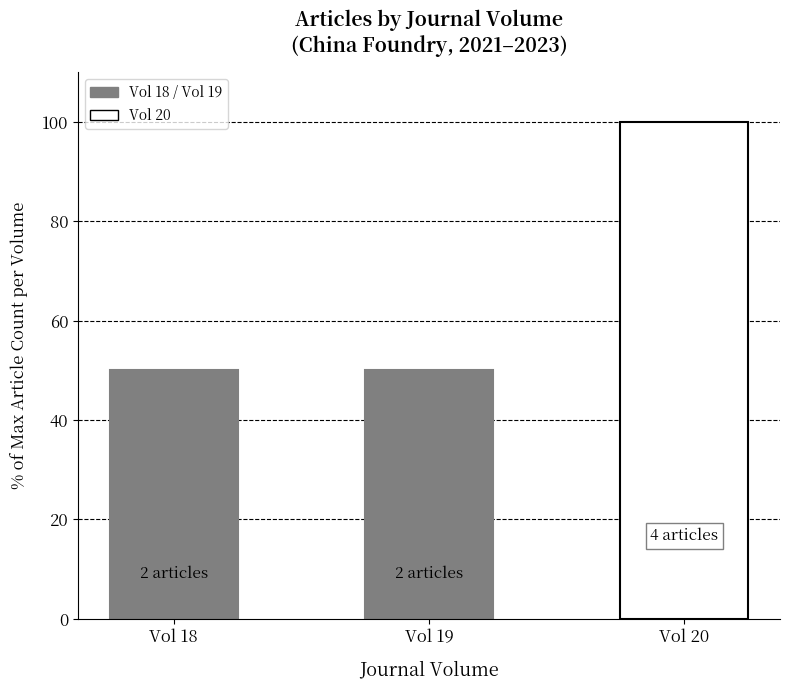

What is the change in value from Vol 19 to Vol 20?

+50